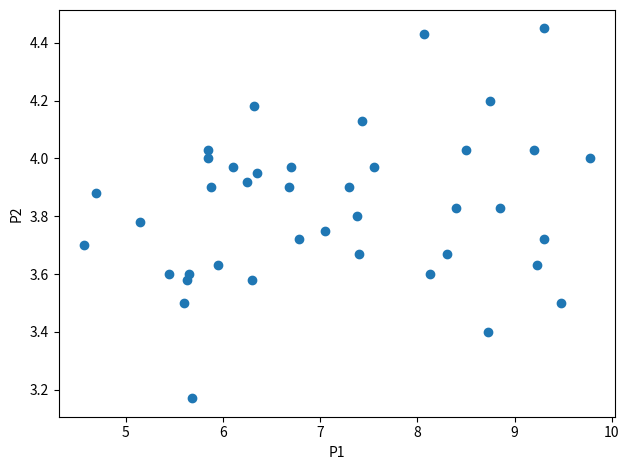

What is the range of Y values (max minus min)?

1.3